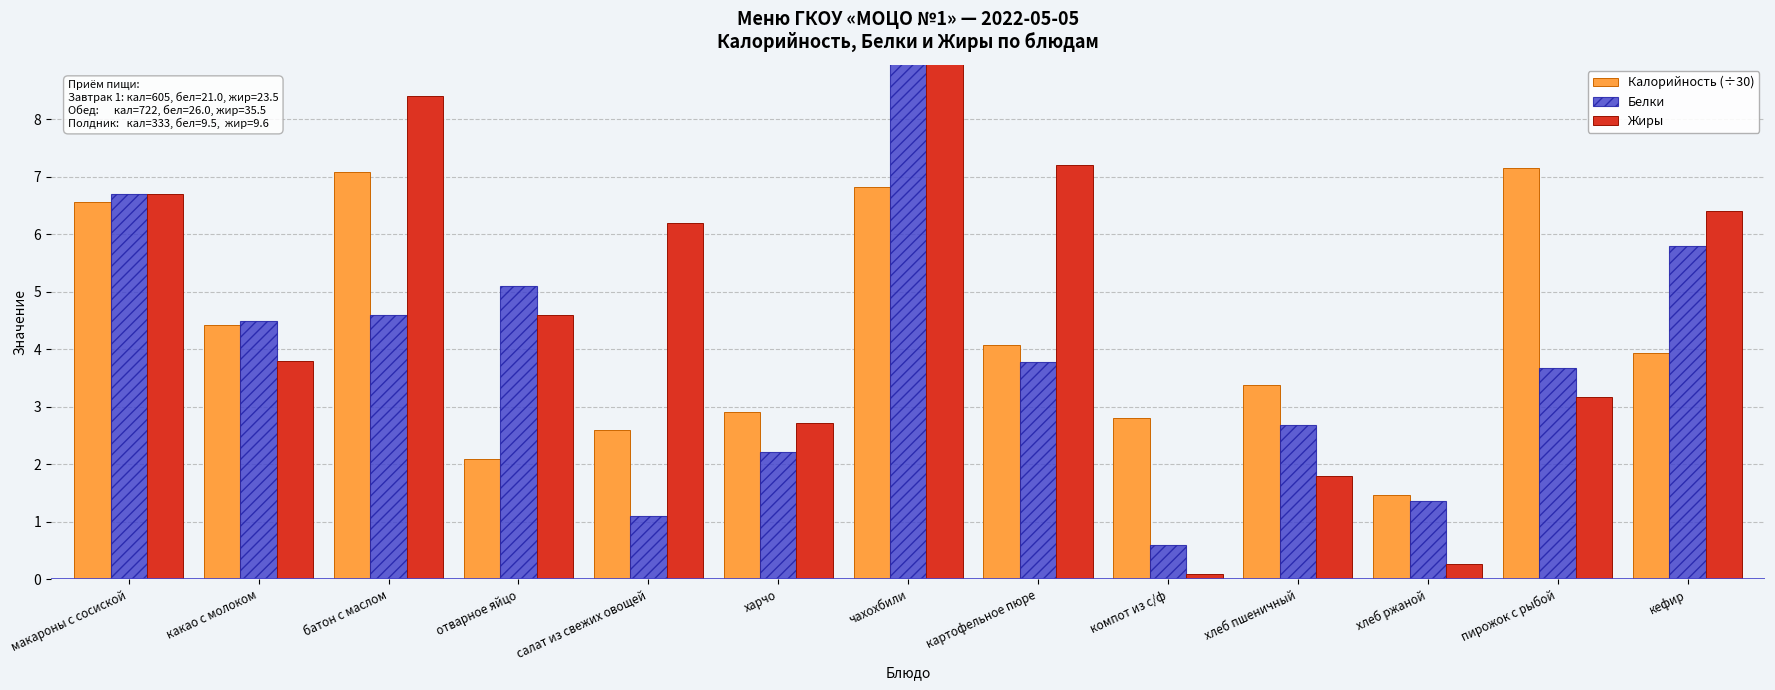

Reading left to right, extract all data points from this chart.

Калорийность (÷30): 6.6	4.4	7.1	2.1	2.6	2.9	6.8	4.1	2.8	3.4	1.5	7.2	3.9
Белки: 6.7	4.5	4.6	5.1	1.1	2.2	14.1	3.8	0.6	2.7	1.4	3.7	5.8
Жиры: 6.7	3.8	8.4	4.6	6.2	2.7	15.2	7.2	0.1	1.8	0.3	3.2	6.4